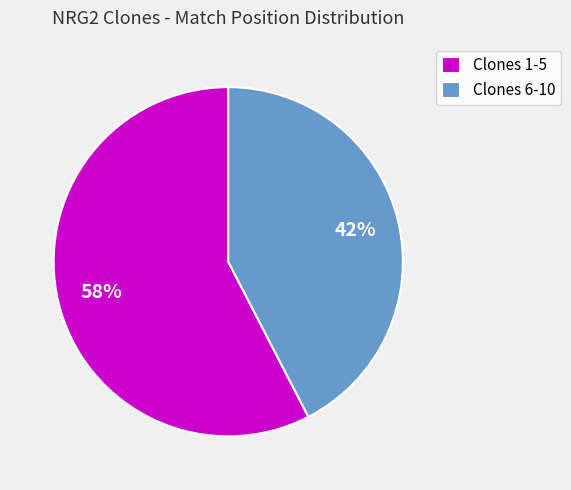

Do Clones 1-5 and Clones 6-10 together represent more than half of the pie?

Yes